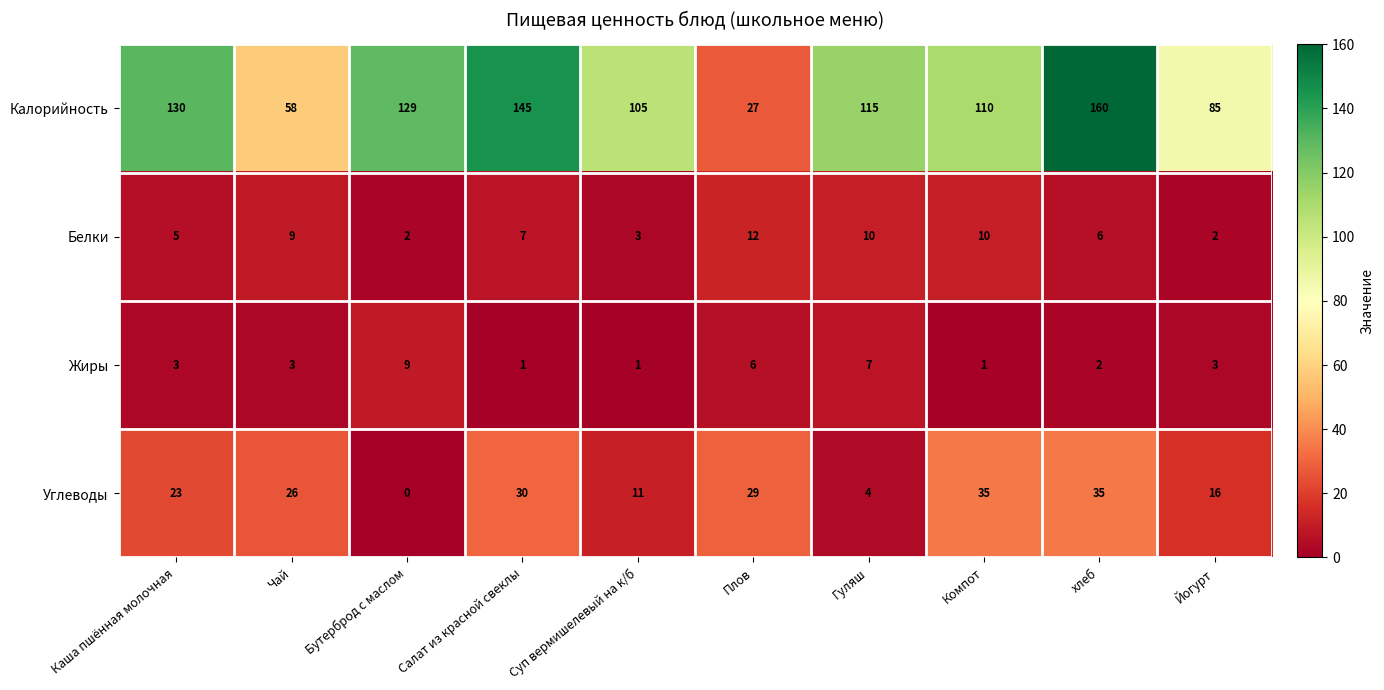

True or false: Белки has a value of 10 at Гуляш.

True